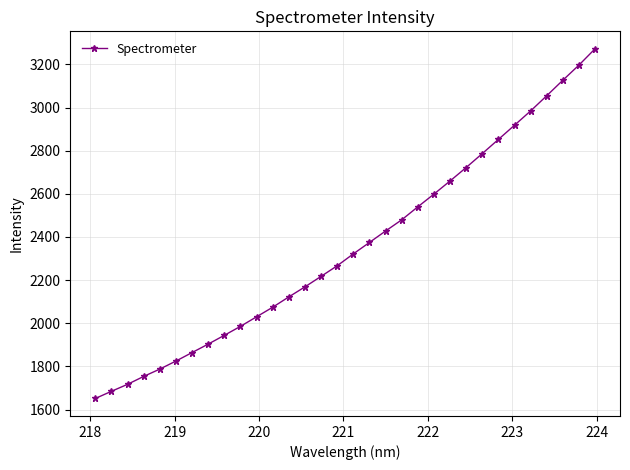

What is the value of the 25th point from the left?

2786.8